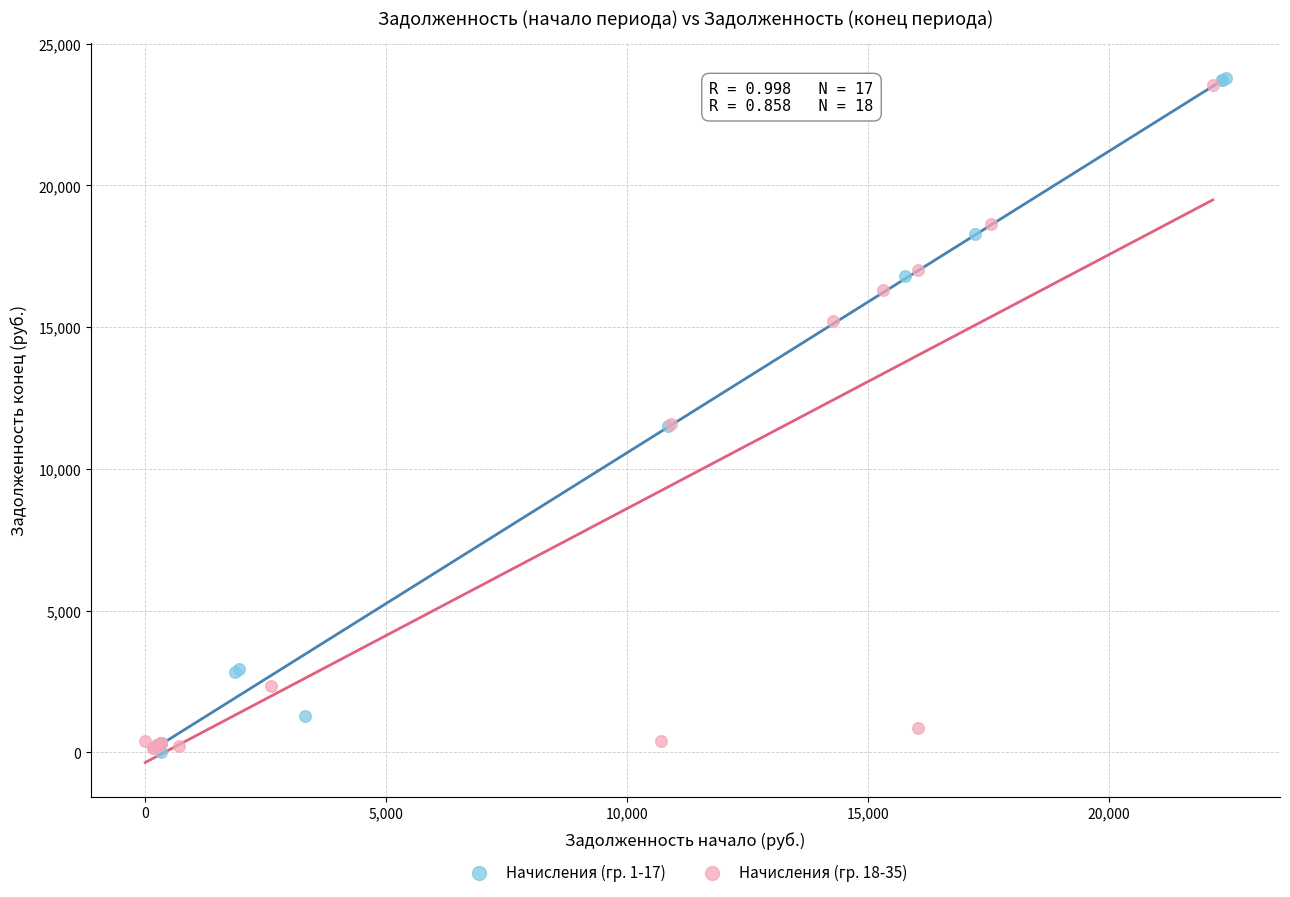

Which series reaches the maximum Y coordinate?

Начисления (гр. 1-17)